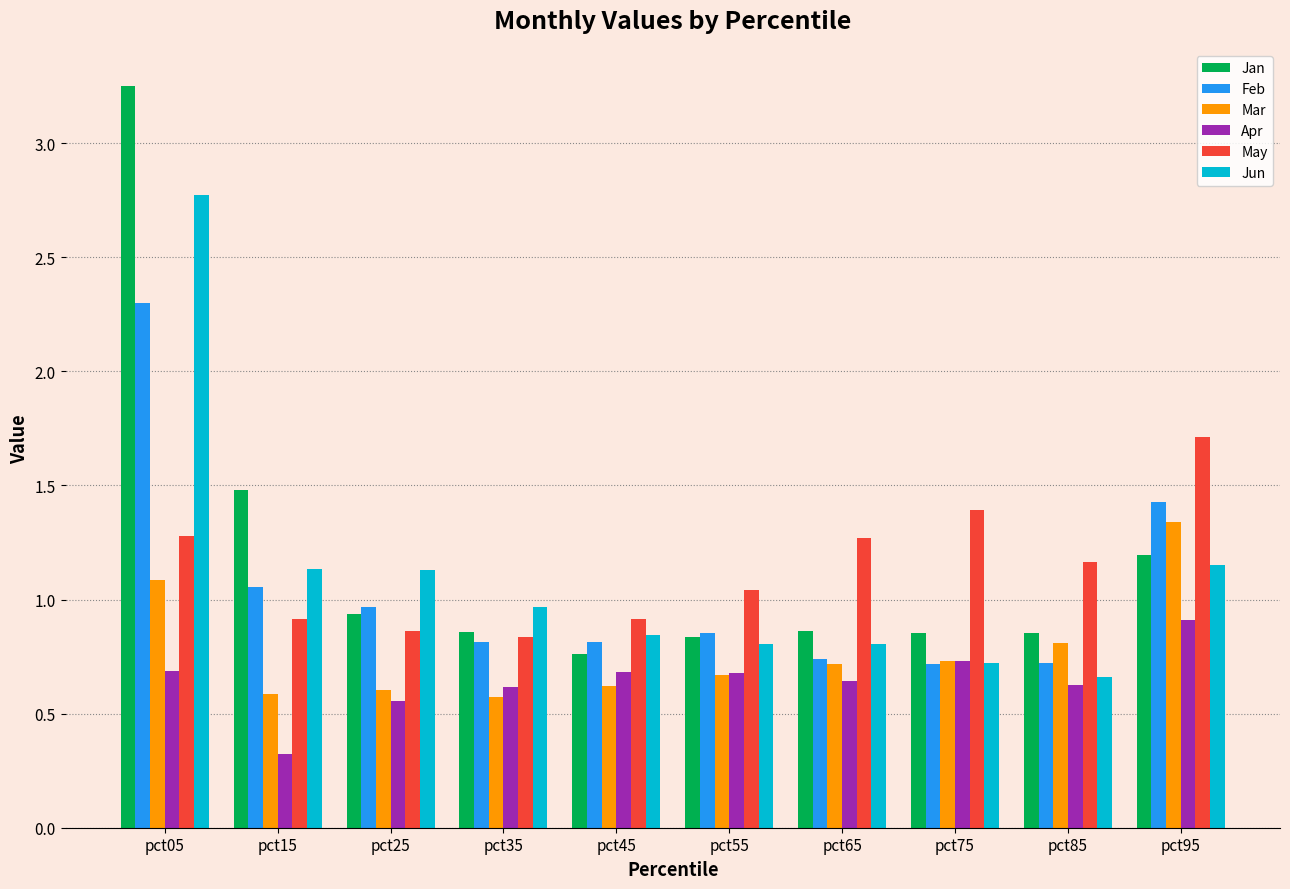

What is the sum of the May values at pct35 and pct75?

2.2